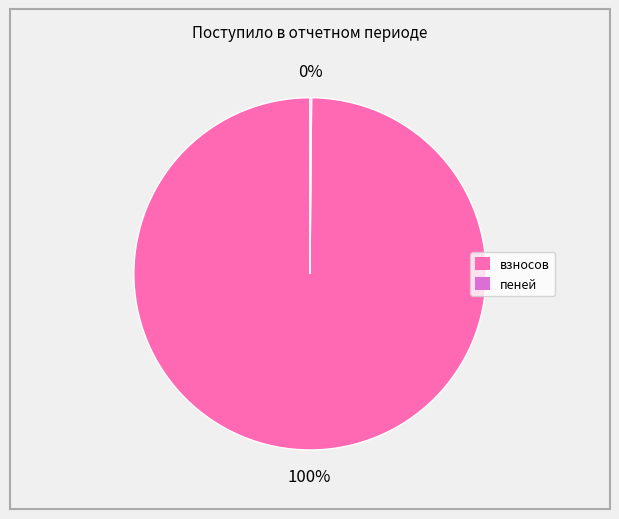

To the nearest percent, what is the difference between the largest and smallest slice percentages?

100%